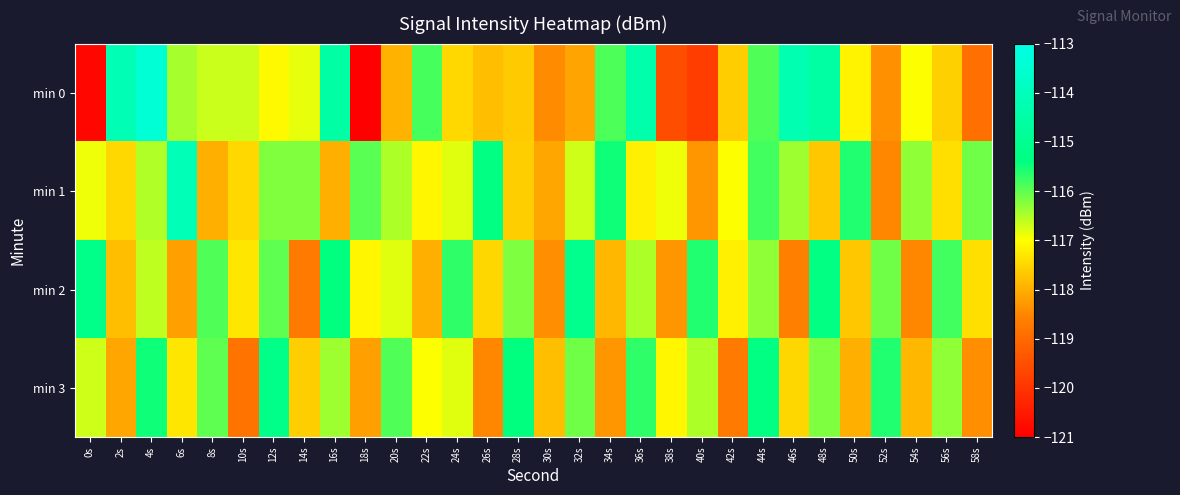

Reading left to right, list all the values displayed in this chart.

min 0: 0s=-120.9	2s=-114.1	4s=-113.4	6s=-116.4	8s=-116.7	10s=-116.7	12s=-117.1	14s=-116.8	16s=-114.5	18s=-121.0	20s=-118.0	22s=-115.8	24s=-117.5	26s=-117.8	28s=-117.6	30s=-118.4	32s=-118.1	34s=-115.9	36s=-114.4	38s=-119.5	40s=-119.8	42s=-117.6	44s=-115.9	46s=-114.3	48s=-114.6	50s=-117.1	52s=-118.4	54s=-117.0	56s=-117.6	58s=-118.9
min 1: 0s=-116.9	2s=-117.5	4s=-116.5	6s=-114.1	8s=-118.0	10s=-117.5	12s=-116.2	14s=-116.2	16s=-118.0	18s=-116.0	20s=-116.5	22s=-117.1	24s=-116.8	26s=-115.3	28s=-117.6	30s=-118.1	32s=-116.7	34s=-115.5	36s=-117.2	38s=-116.9	40s=-118.3	42s=-117.0	44s=-115.8	46s=-116.4	48s=-117.7	50s=-115.6	52s=-118.5	54s=-116.3	56s=-117.4	58s=-116.1
min 2: 0s=-115.2	2s=-117.8	4s=-116.6	6s=-118.2	8s=-115.9	10s=-117.3	12s=-116.0	14s=-118.7	16s=-115.4	18s=-117.1	20s=-116.8	22s=-118.0	24s=-115.7	26s=-117.5	28s=-116.2	30s=-118.4	32s=-115.1	34s=-117.9	36s=-116.5	38s=-118.3	40s=-115.6	42s=-117.2	44s=-116.3	46s=-118.6	48s=-115.3	50s=-117.7	52s=-116.1	54s=-118.5	56s=-115.8	58s=-117.4
min 3: 0s=-116.7	2s=-118.1	4s=-115.5	6s=-117.3	8s=-116.0	10s=-118.8	12s=-115.2	14s=-117.6	16s=-116.4	18s=-118.2	20s=-115.9	22s=-117.0	24s=-116.8	26s=-118.5	28s=-115.4	30s=-117.8	32s=-116.1	34s=-118.3	36s=-115.7	38s=-117.1	40s=-116.5	42s=-118.7	44s=-115.3	46s=-117.5	48s=-116.2	50s=-118.0	52s=-115.6	54s=-117.9	56s=-116.3	58s=-118.4